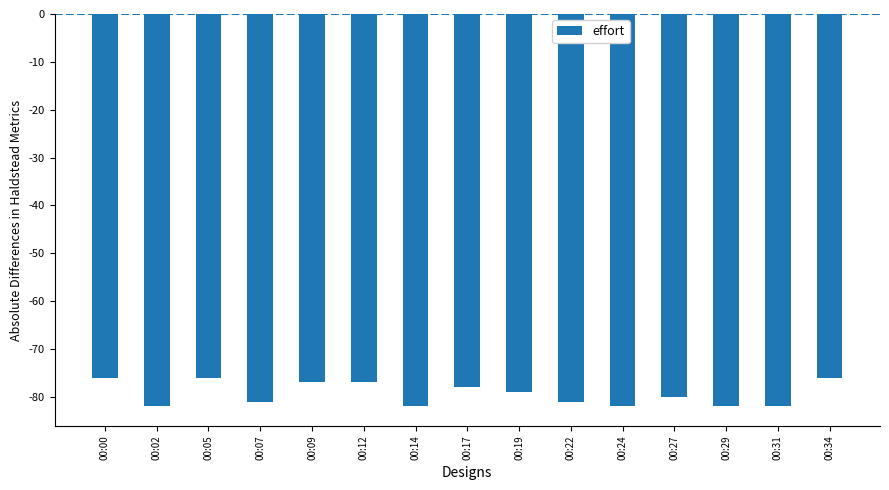

Between 00:14 and 00:05, which is larger?

00:05